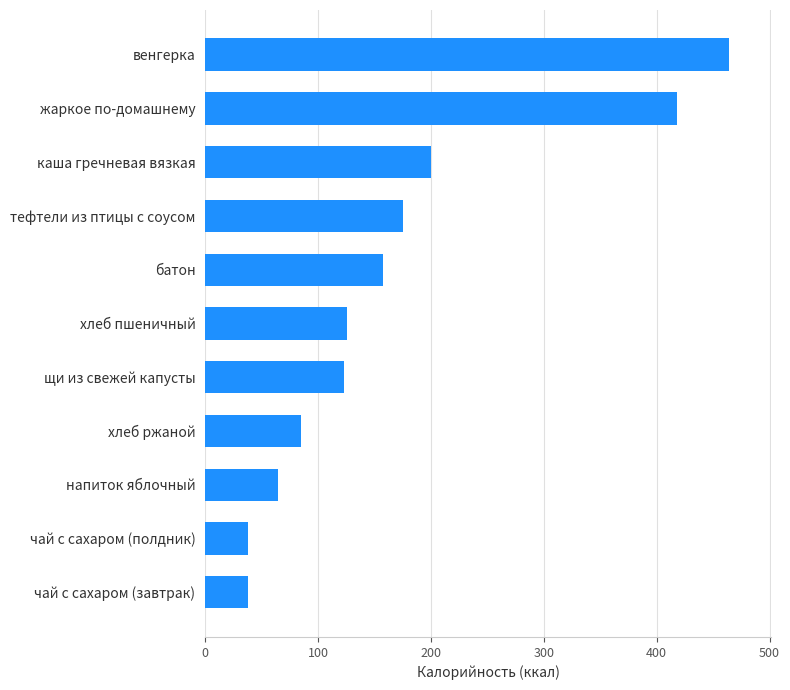

Are the bars horizontal?

Yes